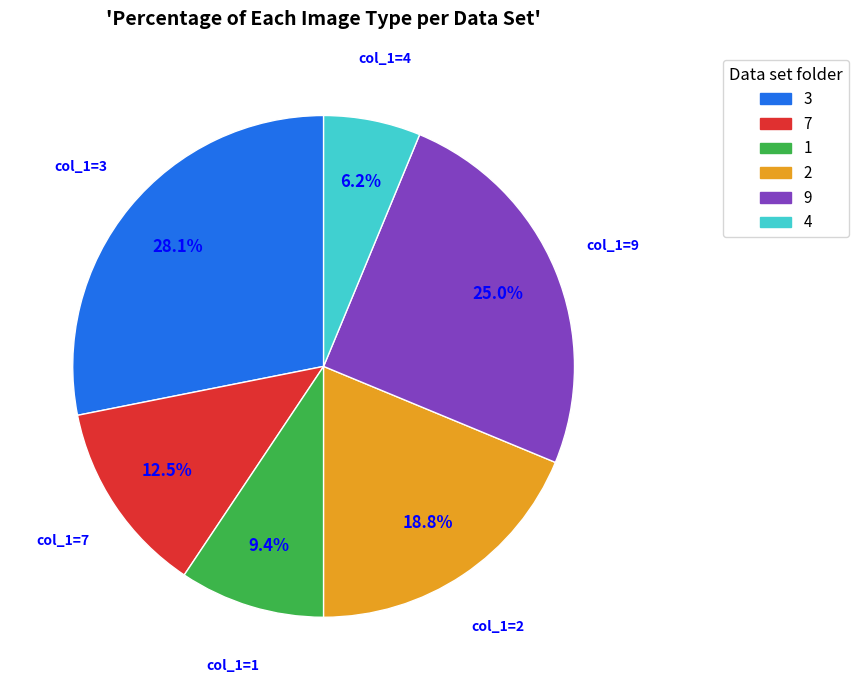

Does any single category account for the majority?

No